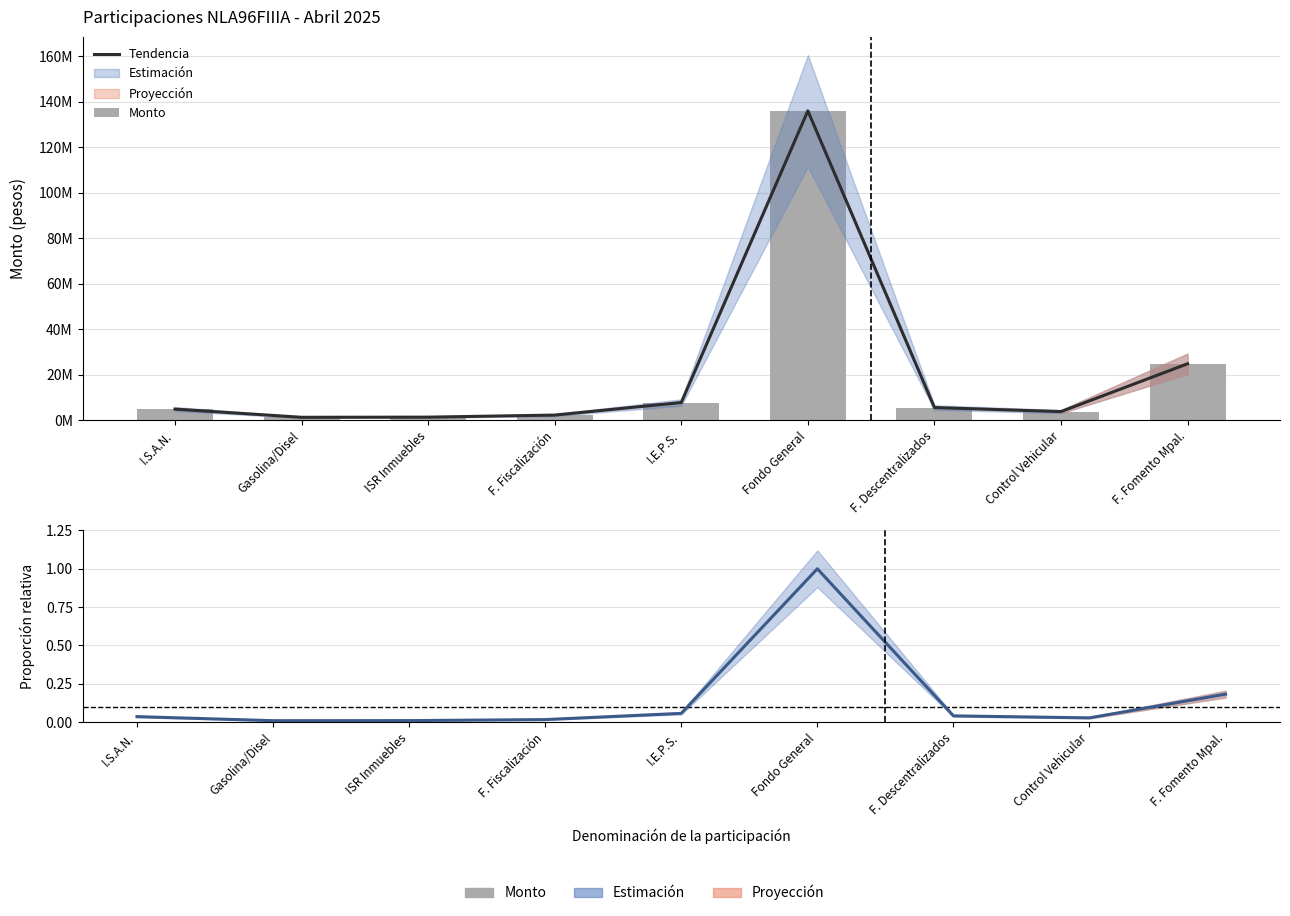

At which category is the sum across all series the highest?

Fondo General